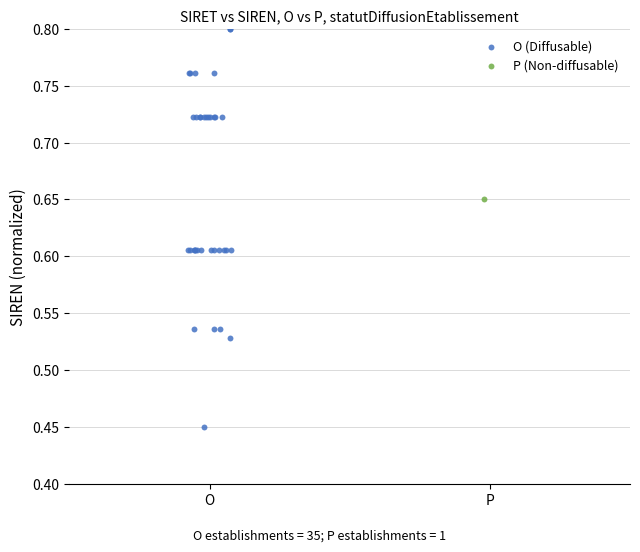

What are all the series names shown in the legend?

O (Diffusable), P (Non-diffusable)